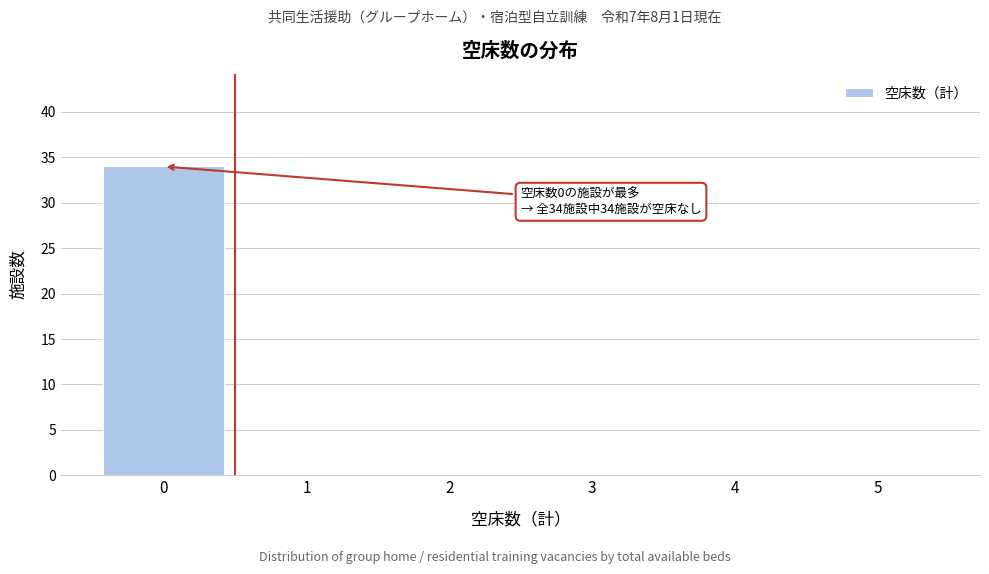

Reading left to right, extract all data points from this chart.

0=34	1=0	2=0	3=0	4=0	5=0